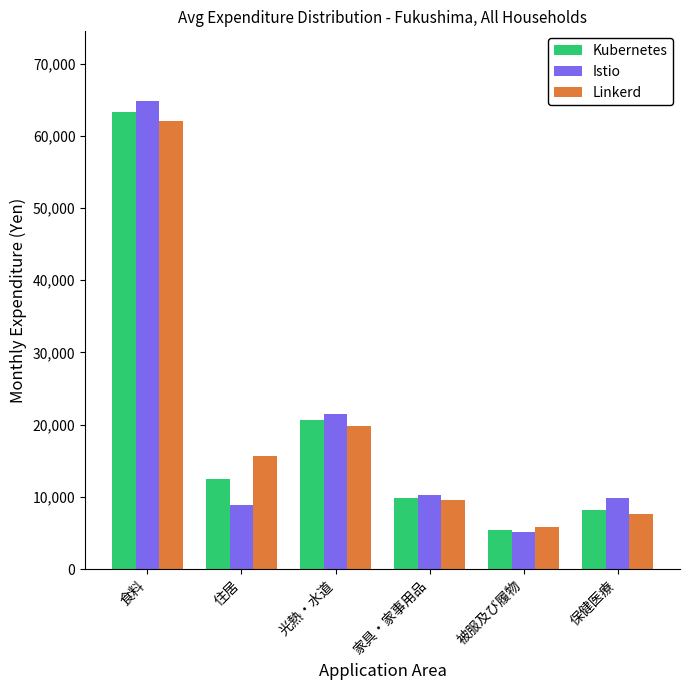

What are all the series names shown in the legend?

Kubernetes, Istio, Linkerd